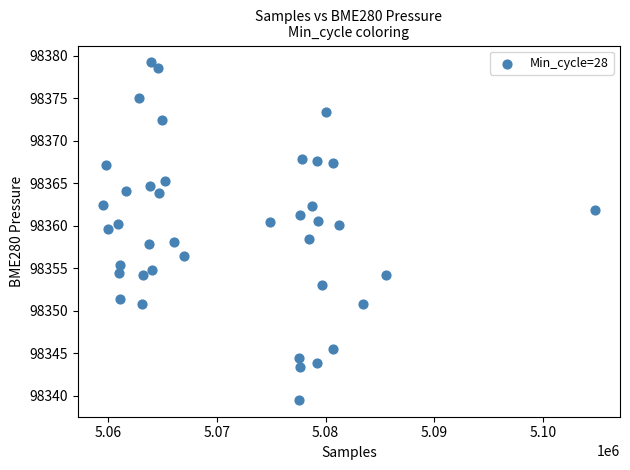

What is the range of X values (max minus min)?

45275.0